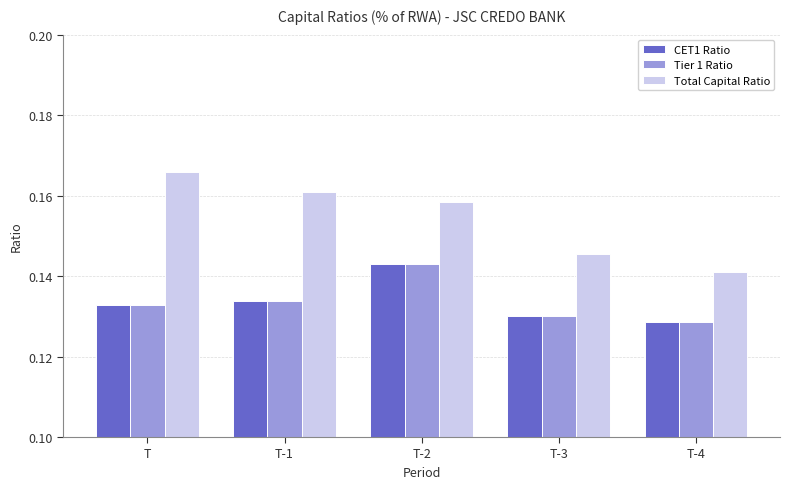

Which category has the highest value in the Total Capital Ratio series?

T